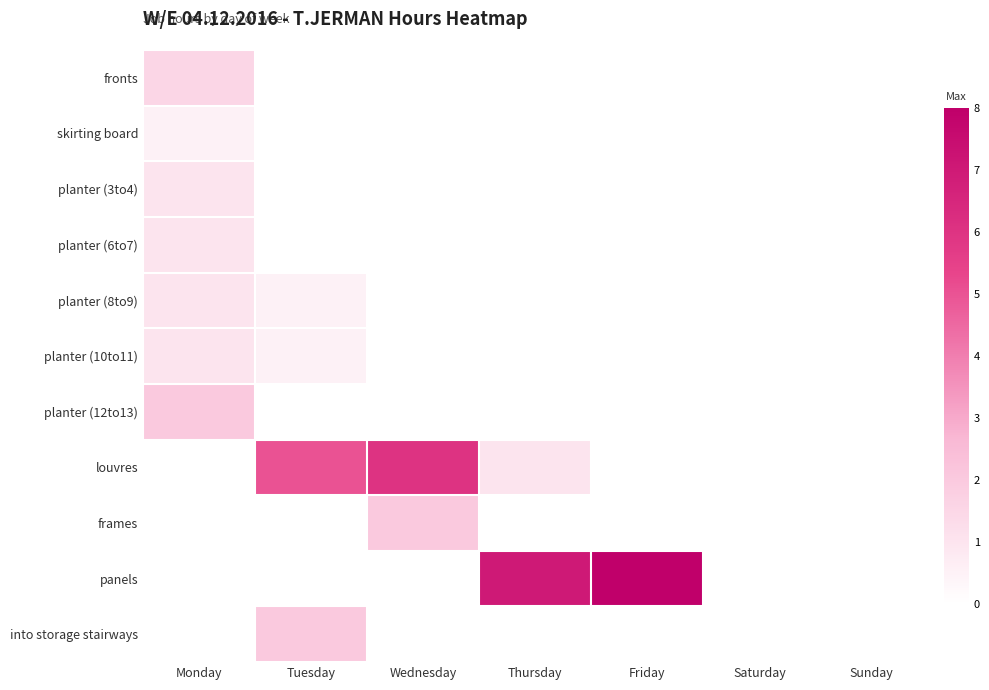

Reading right to left, list all the values displayed in this chart.

fronts: Sunday=0.0	Saturday=0.0	Friday=0.0	Thursday=0.0	Wednesday=0.0	Tuesday=0.0	Monday=1.5
skirting board: Sunday=0.0	Saturday=0.0	Friday=0.0	Thursday=0.0	Wednesday=0.0	Tuesday=0.0	Monday=0.5
planter (3to4): Sunday=0.0	Saturday=0.0	Friday=0.0	Thursday=0.0	Wednesday=0.0	Tuesday=0.0	Monday=1.0
planter (6to7): Sunday=0.0	Saturday=0.0	Friday=0.0	Thursday=0.0	Wednesday=0.0	Tuesday=0.0	Monday=1.0
planter (8to9): Sunday=0.0	Saturday=0.0	Friday=0.0	Thursday=0.0	Wednesday=0.0	Tuesday=0.5	Monday=1.0
planter (10to11): Sunday=0.0	Saturday=0.0	Friday=0.0	Thursday=0.0	Wednesday=0.0	Tuesday=0.5	Monday=1.0
planter (12to13): Sunday=0.0	Saturday=0.0	Friday=0.0	Thursday=0.0	Wednesday=0.0	Tuesday=0.0	Monday=2.0
louvres: Sunday=0.0	Saturday=0.0	Friday=0.0	Thursday=1.0	Wednesday=6.0	Tuesday=5.0	Monday=0.0
frames: Sunday=0.0	Saturday=0.0	Friday=0.0	Thursday=0.0	Wednesday=2.0	Tuesday=0.0	Monday=0.0
panels: Sunday=0.0	Saturday=0.0	Friday=8.0	Thursday=7.0	Wednesday=0.0	Tuesday=0.0	Monday=0.0
into storage stairways: Sunday=0.0	Saturday=0.0	Friday=0.0	Thursday=0.0	Wednesday=0.0	Tuesday=2.0	Monday=0.0